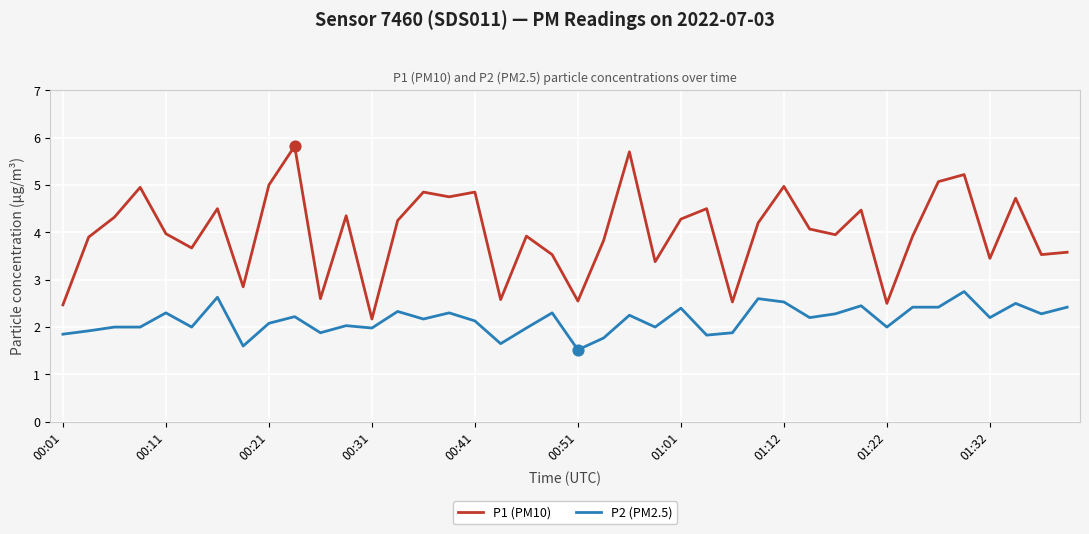

Which series has the largest total across all categories?

P1 (PM10)